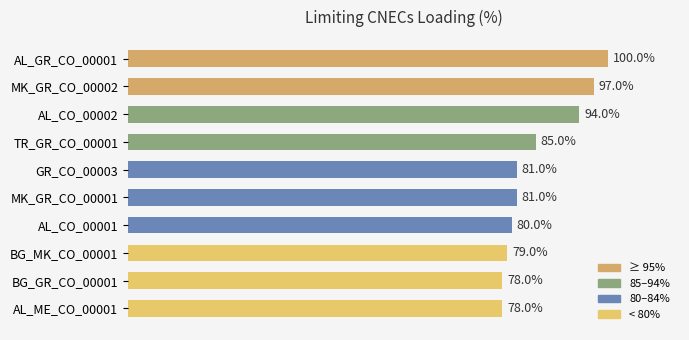

What is the label of the 10th bar from the bottom?

AL_GR_CO_00001